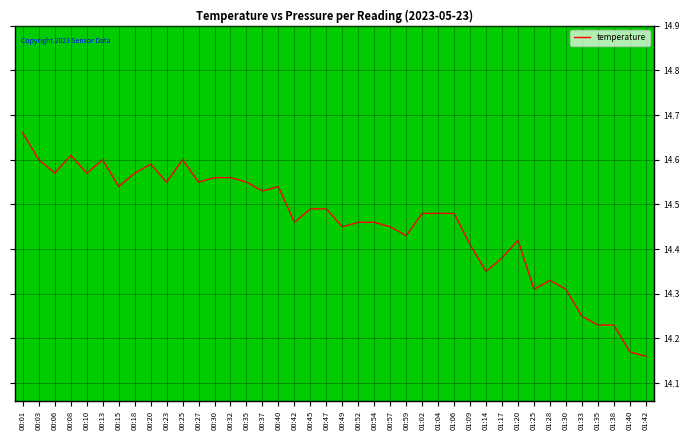

The chart shows a value of 3.5 at 00:20. True or false?

False